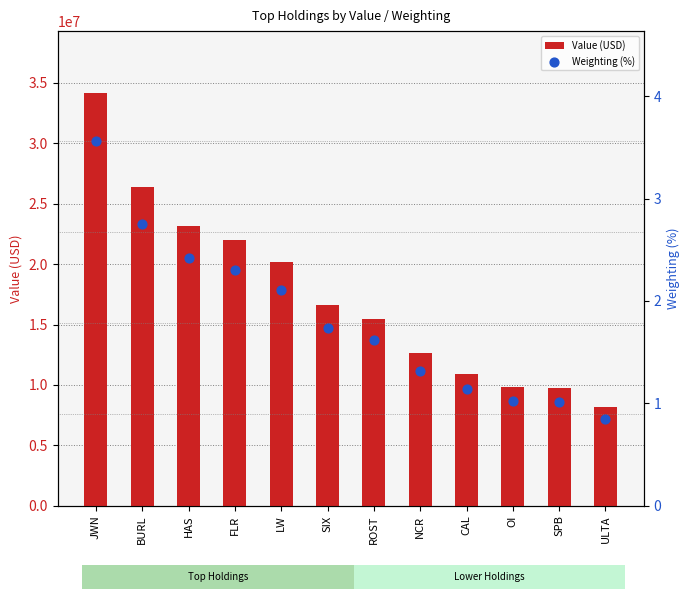

At how many categories does at least one series exceed 18836998?

5